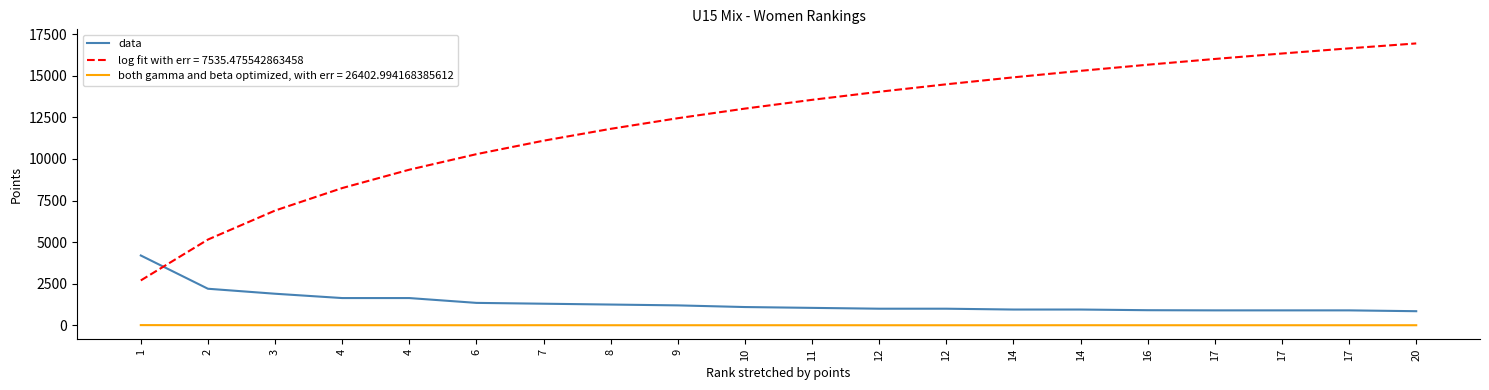

Is this an area chart (filled region under the line)?

No